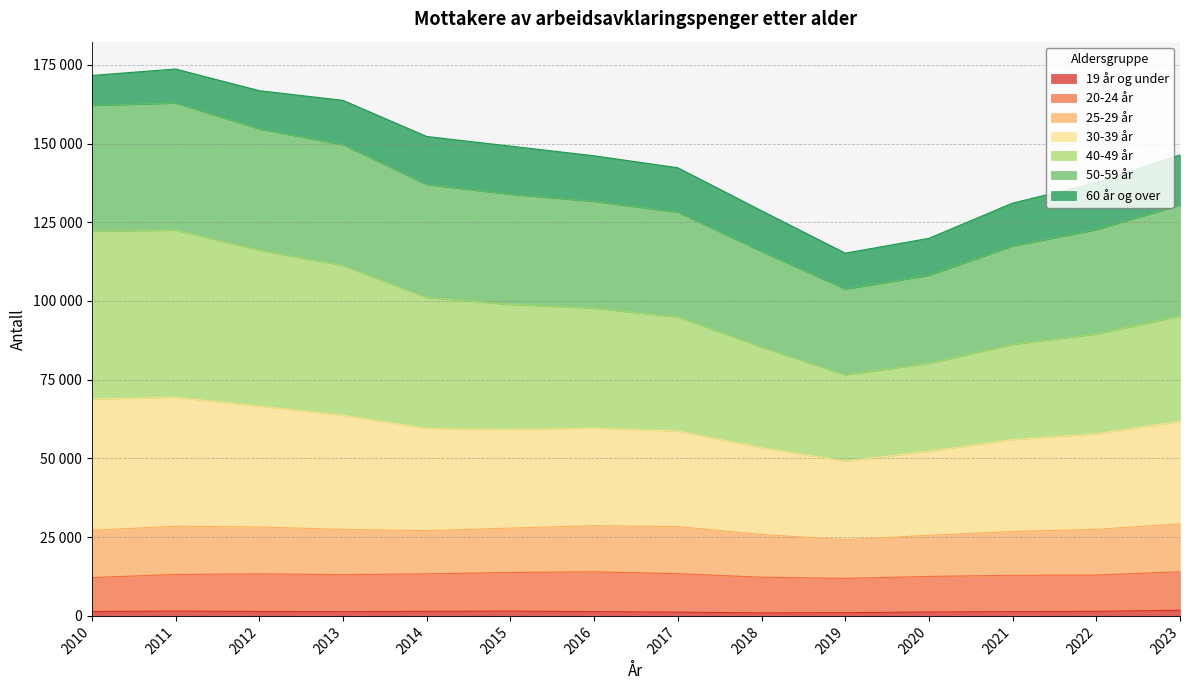

Does the chart have visible grid lines?

Yes